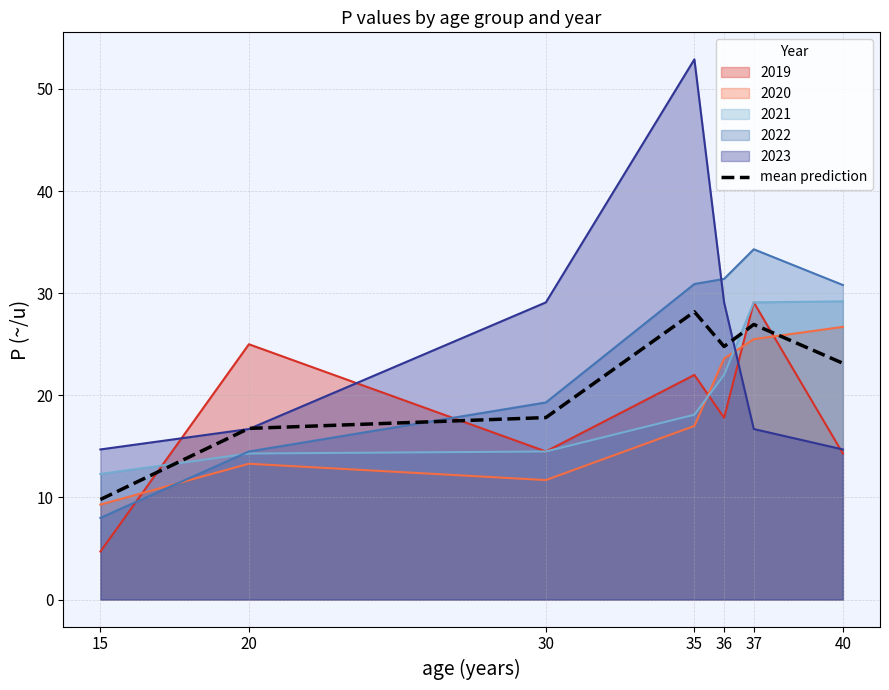

Which has a higher value, 36 or 15?

36